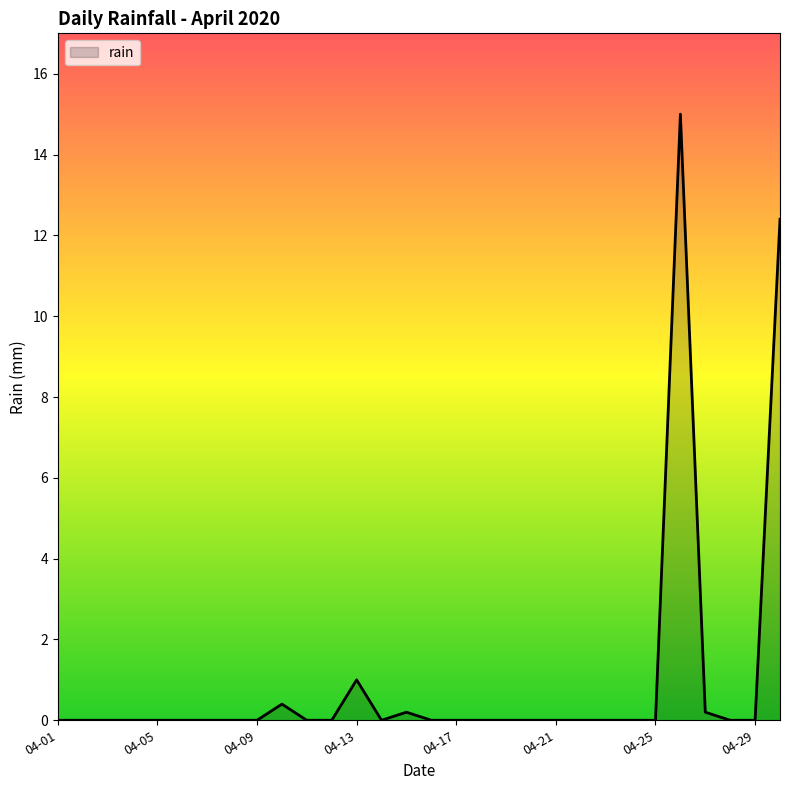

What is the greatest value displayed?

15.0